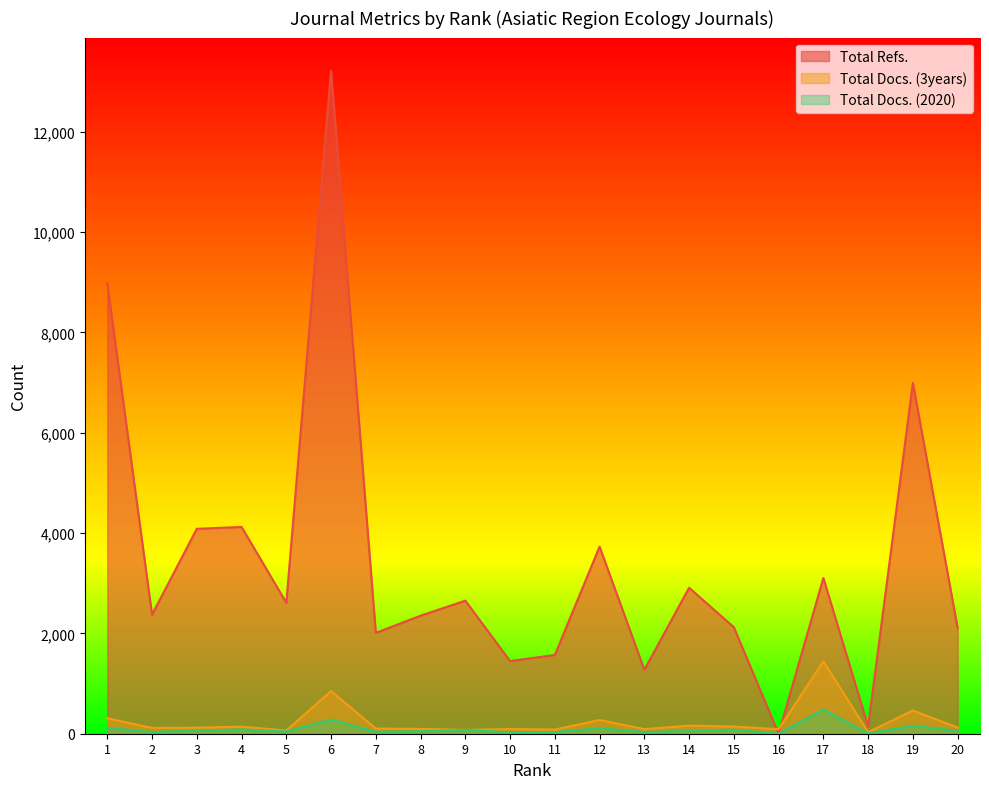

How many data points in Total Refs. are less than 2611?

10